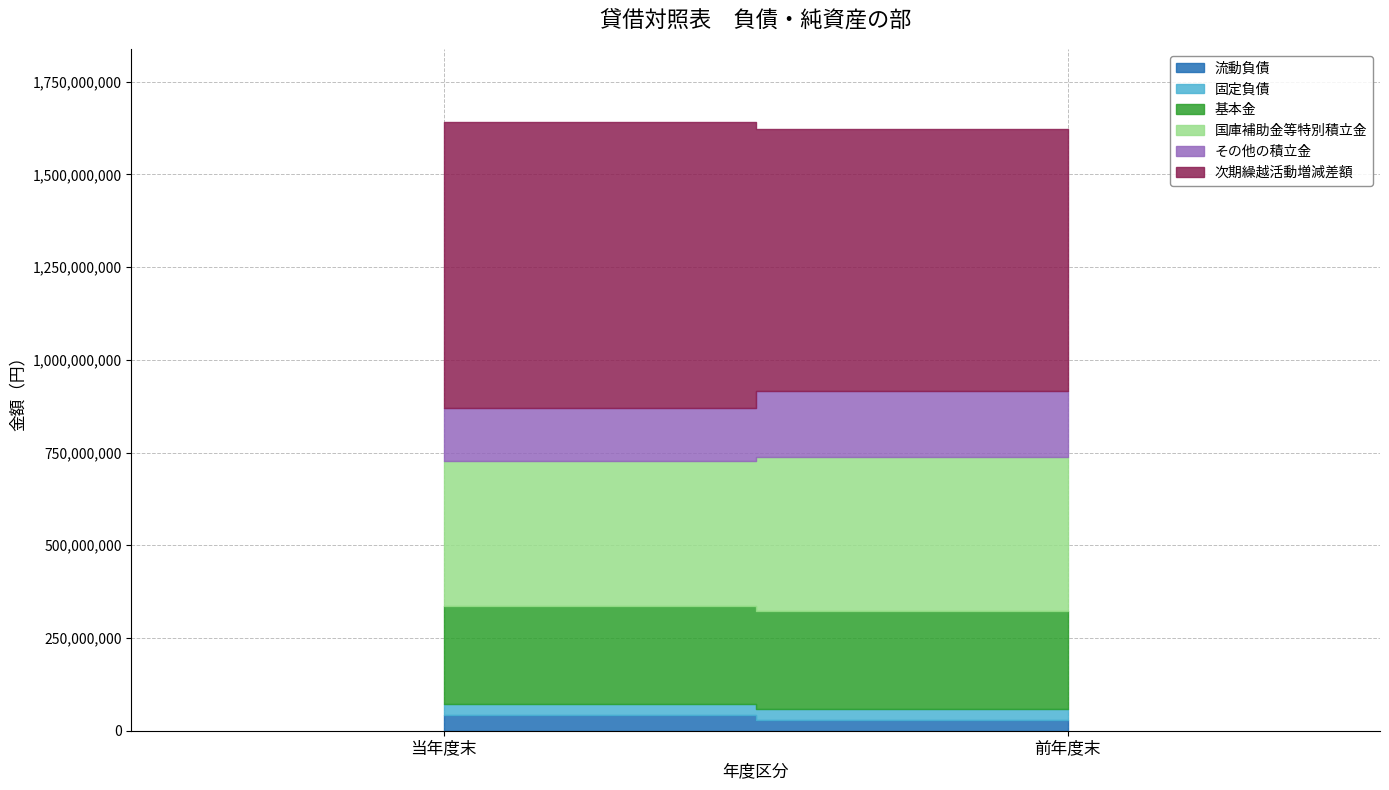

List the series in order of their peak value, lowest first.

固定負債, 流動負債, その他の積立金, 基本金, 国庫補助金等特別積立金, 次期繰越活動増減差額